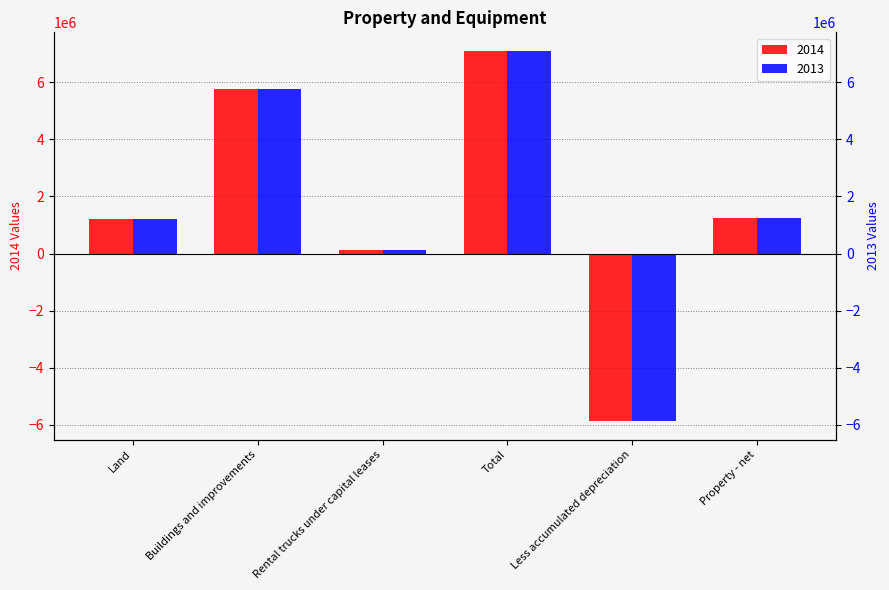

How many bars are there in total?

12